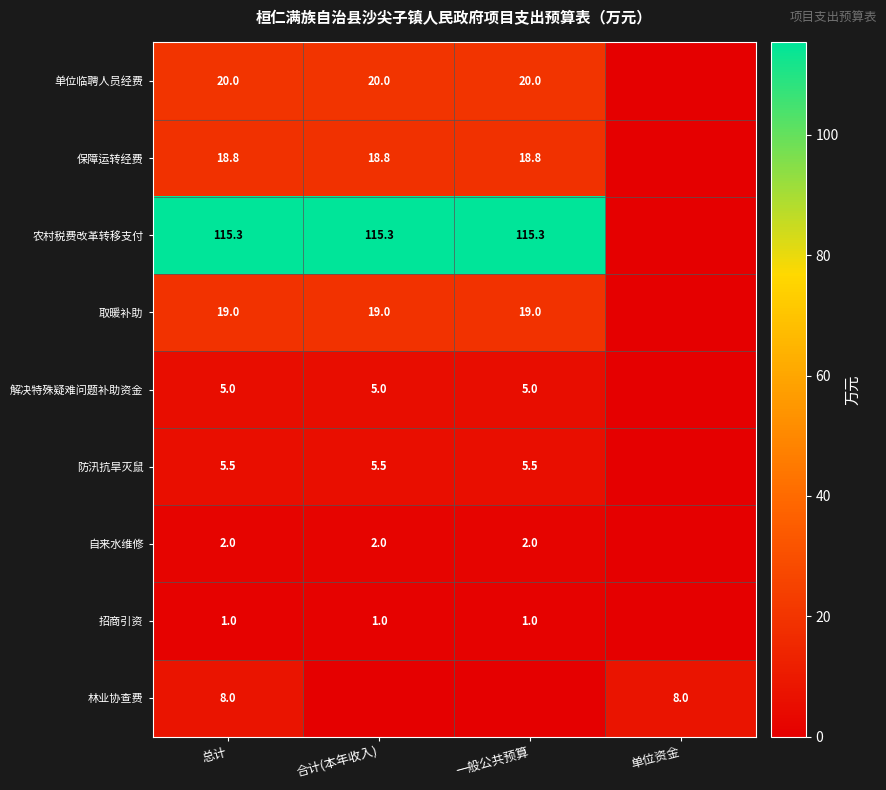

What is the sum of the 取暖补助 values at 合计(本年收入) and 总计?

38.0